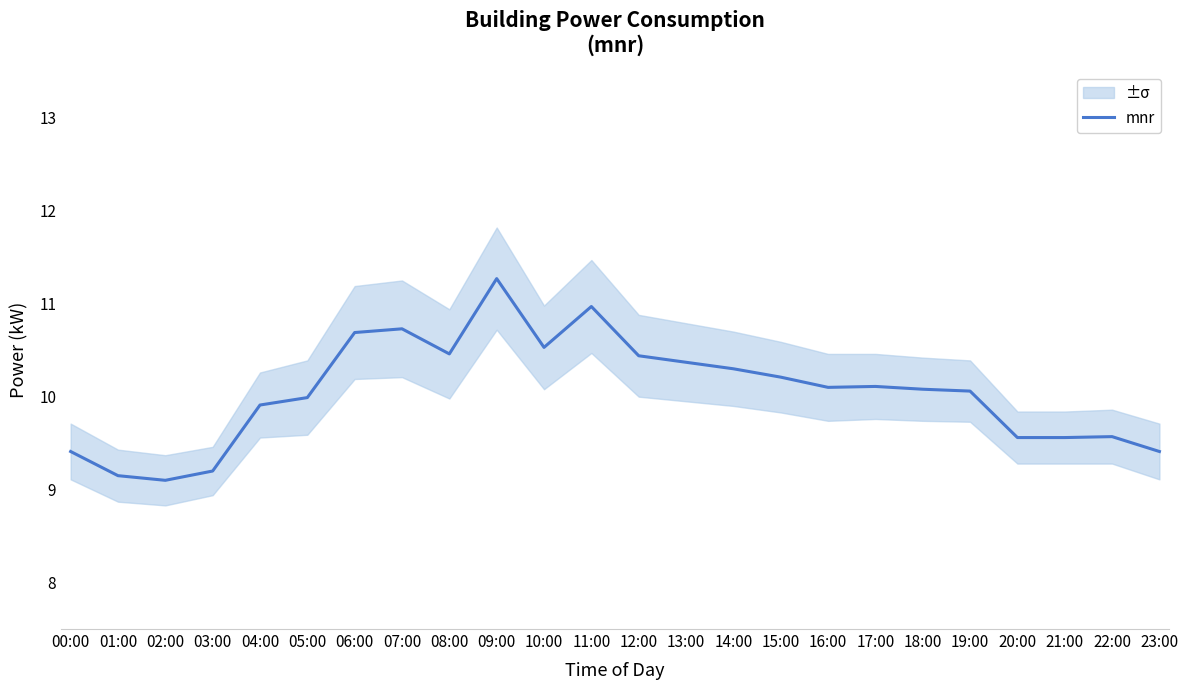

Rank the categories by value from lowest to highest.

02:00, 01:00, 03:00, 00:00, 23:00, 20:00, 21:00, 22:00, 04:00, 05:00, 19:00, 18:00, 16:00, 17:00, 15:00, 14:00, 13:00, 12:00, 08:00, 10:00, 06:00, 07:00, 11:00, 09:00